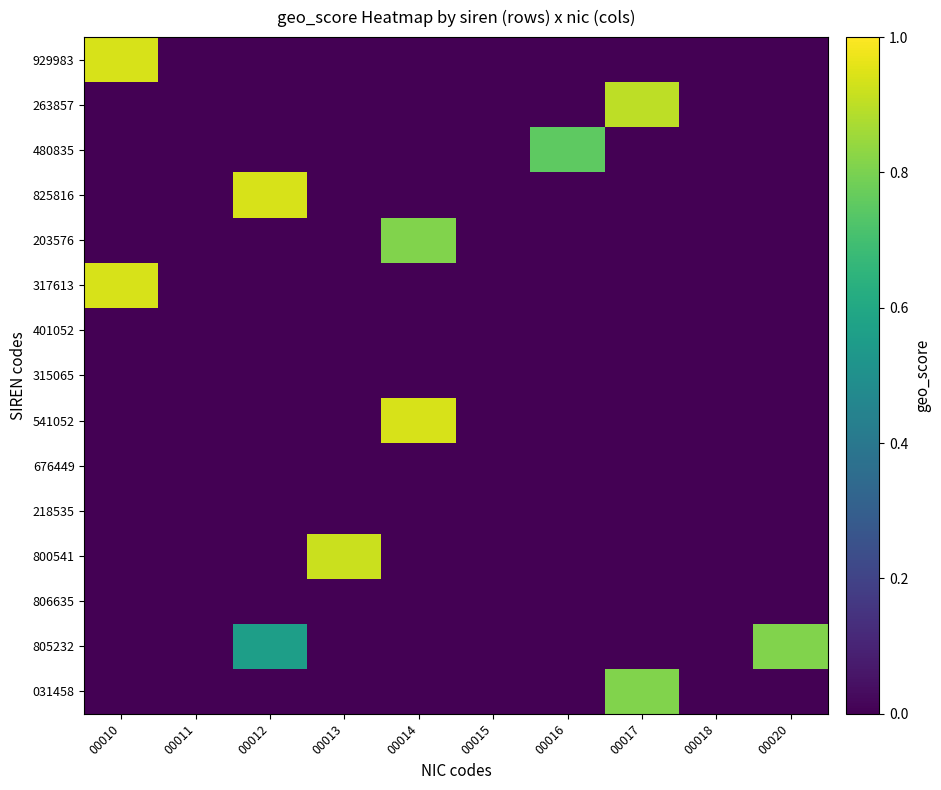

At how many categories does at least one series exceed 0?

7